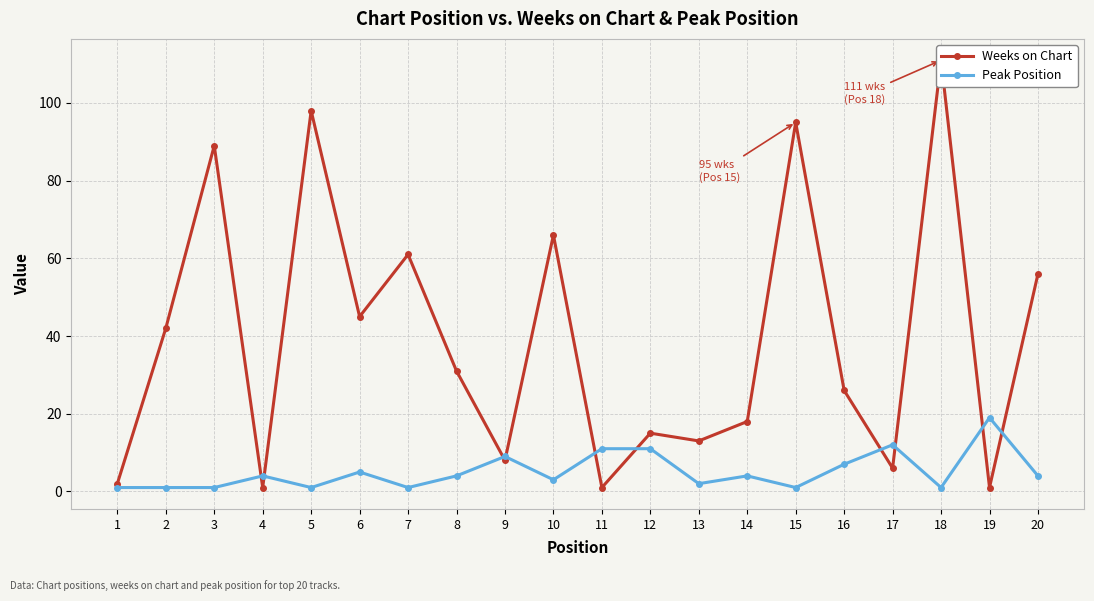

Is it true that Peak Position equals 4 at 4?

True